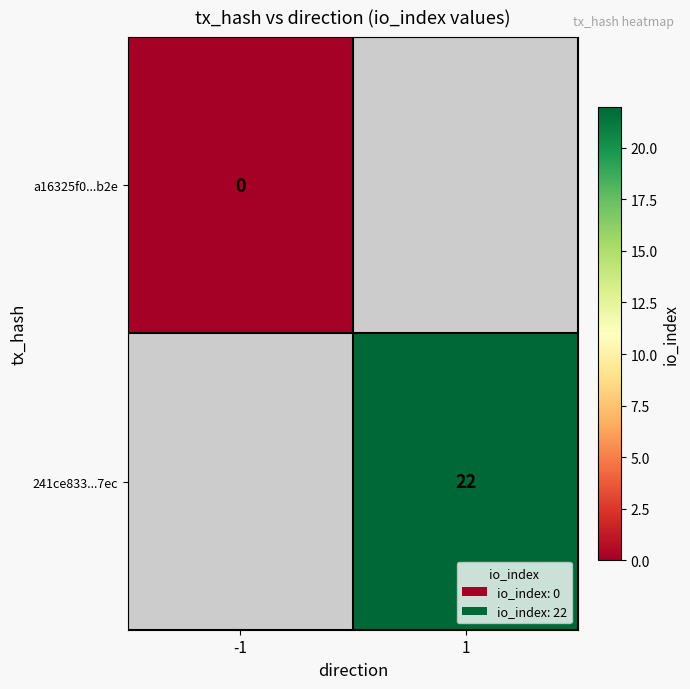

True or false: 241ce833...7ec has a value of 31 at 1.

False